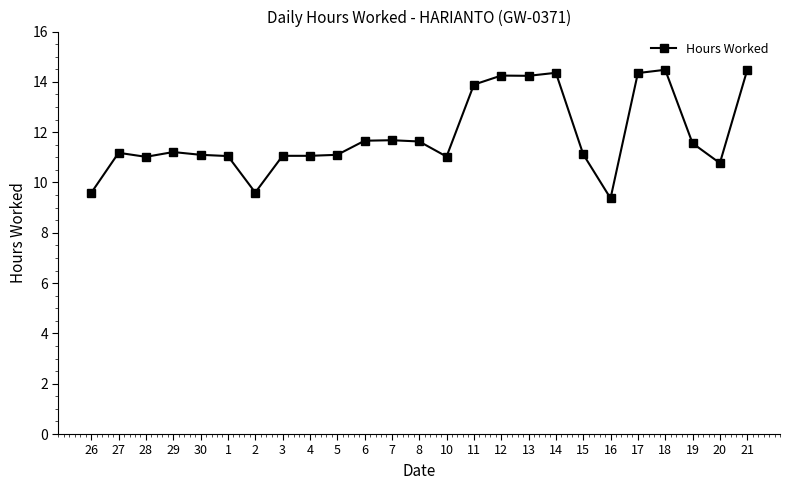

Is this an area chart (filled region under the line)?

No